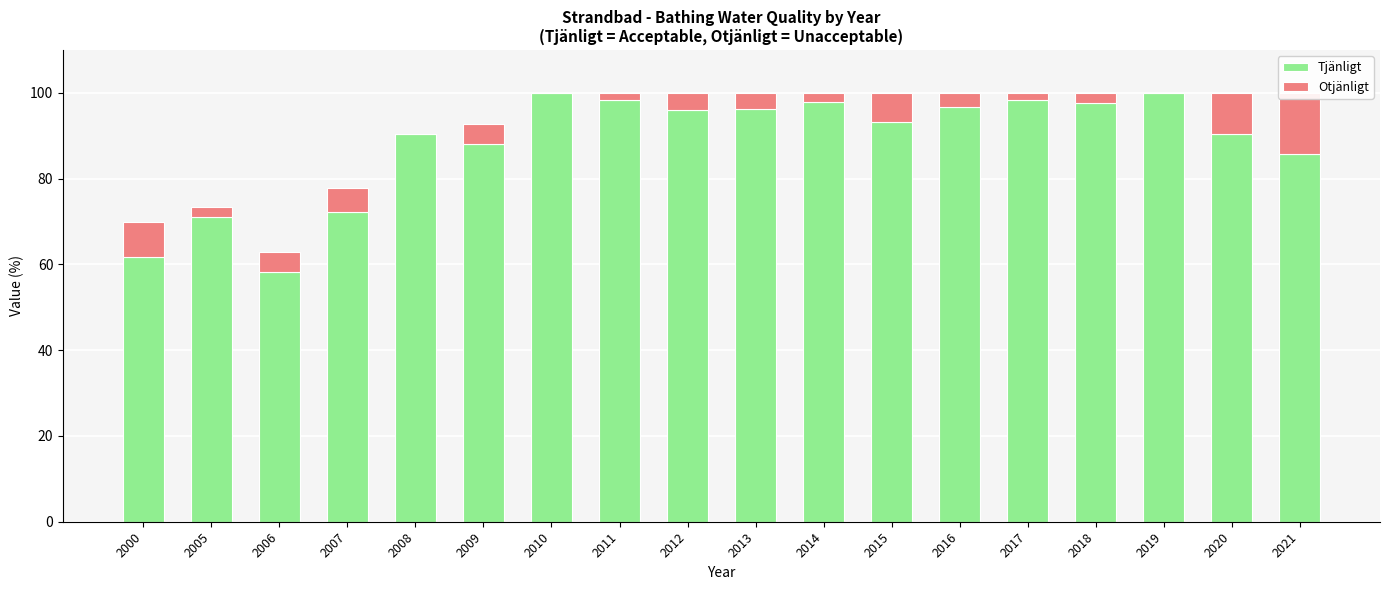

At 2020, list the series in order from smallest to largest.

Otjänligt, Tjänligt